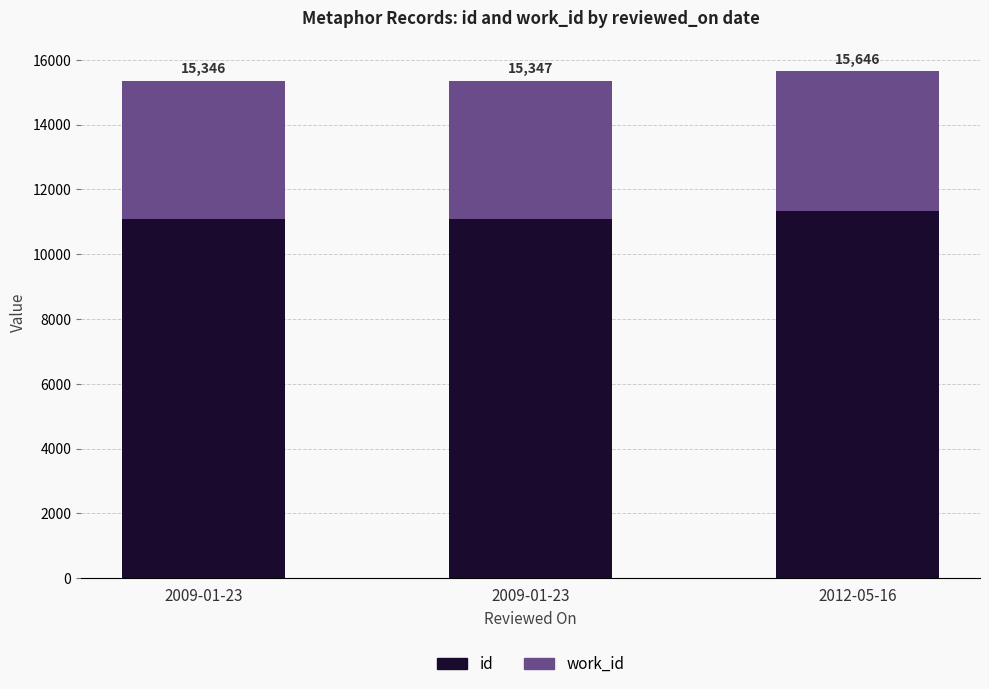

Are the bars grouped side by side (vs. stacked)?

No